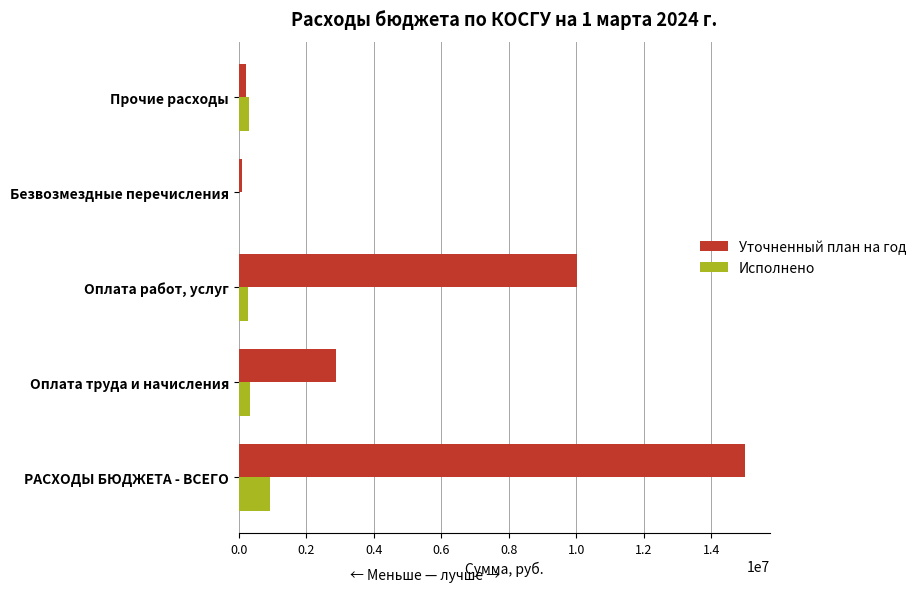

What is the sum of all Уточненный план на год values?

28162220.5